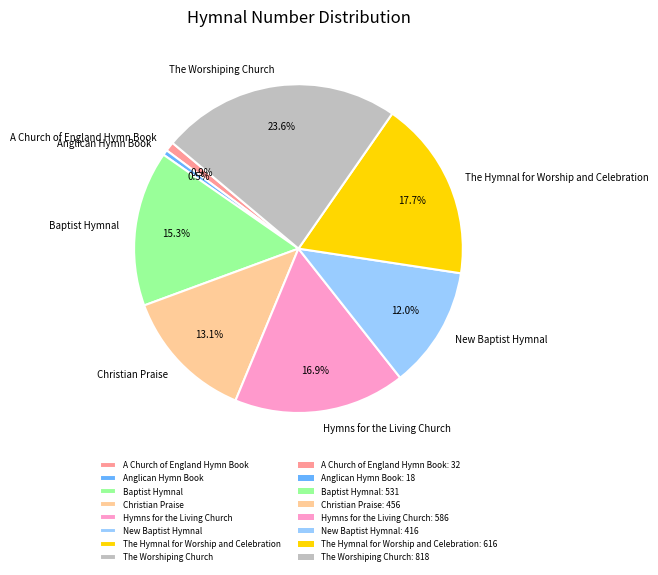

The The Hymnal for Worship and Celebration slice represents 28% of the pie. True or false?

False